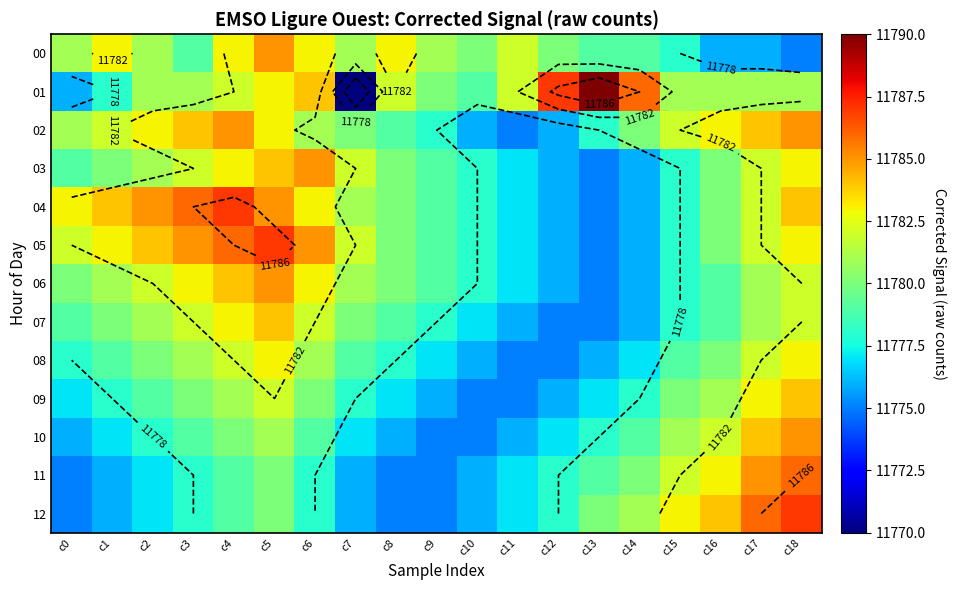

Where does the 12 series first go above 11778?

c4